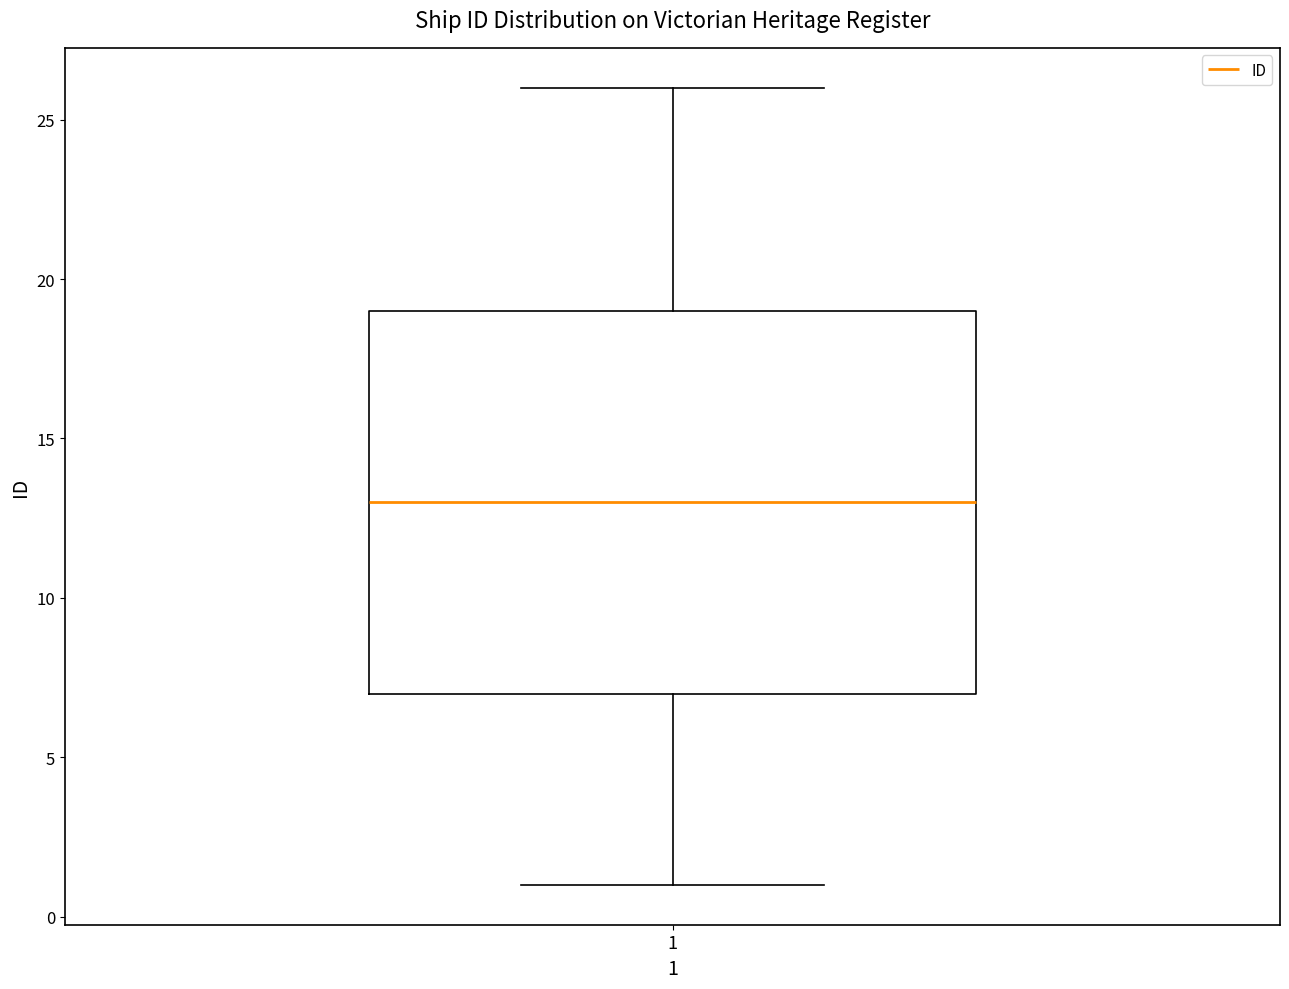

Where is the lower edge of the box at x = 1 on the y-axis? The values are not printed on the chart, so give them approximately, as read against the axis.

7